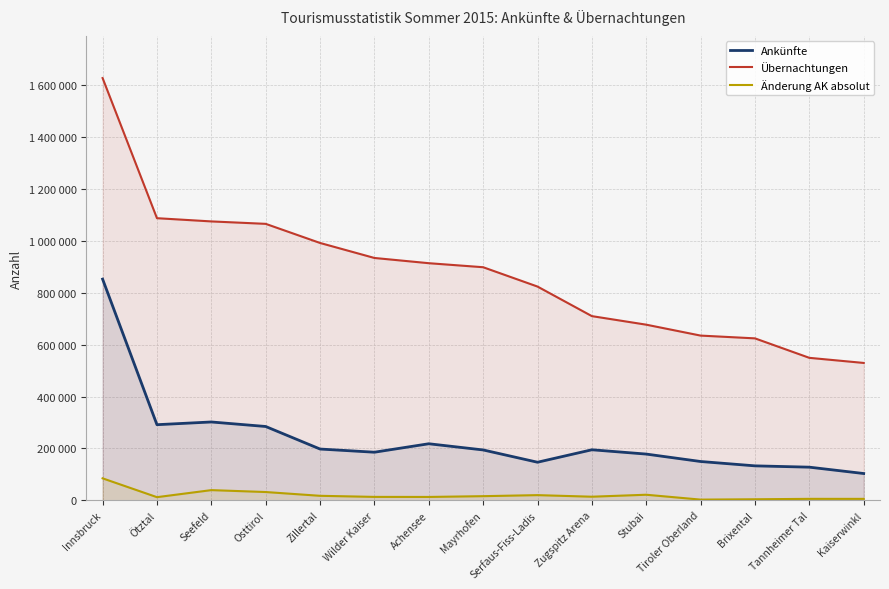

What is the maximum value shown in the chart?

1628153